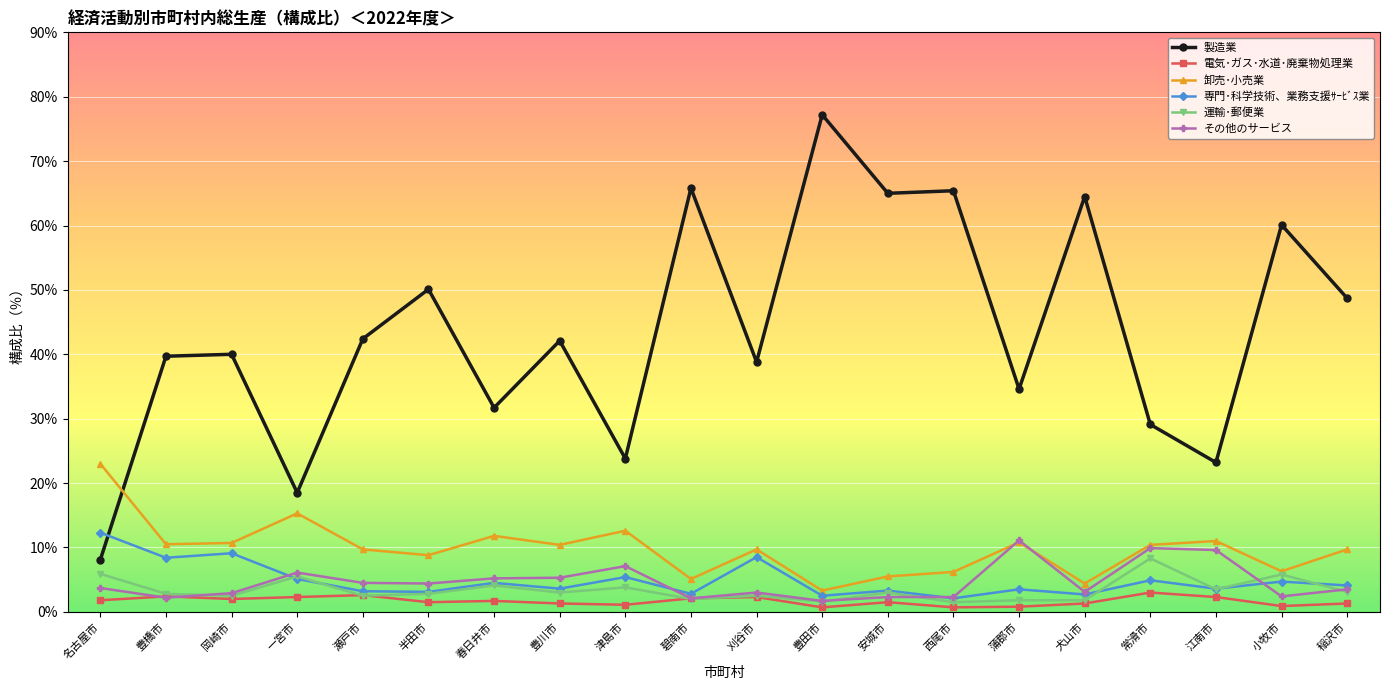

The value of その他のサービス at 豊川市 is 5.3. True or false?

True